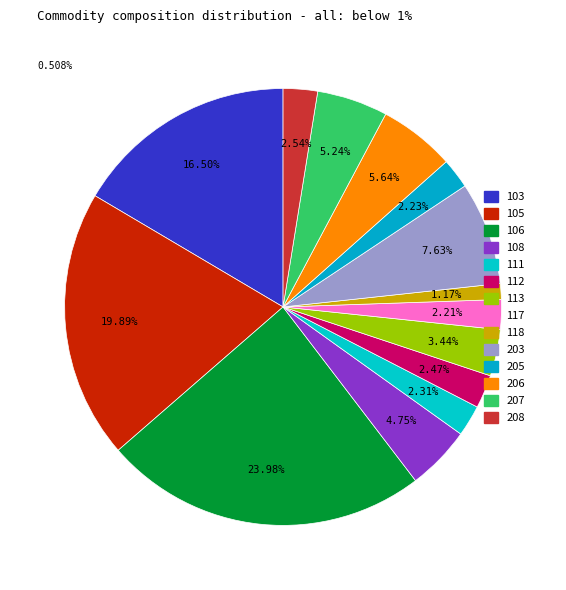

Count the number of slices in the pie.

14